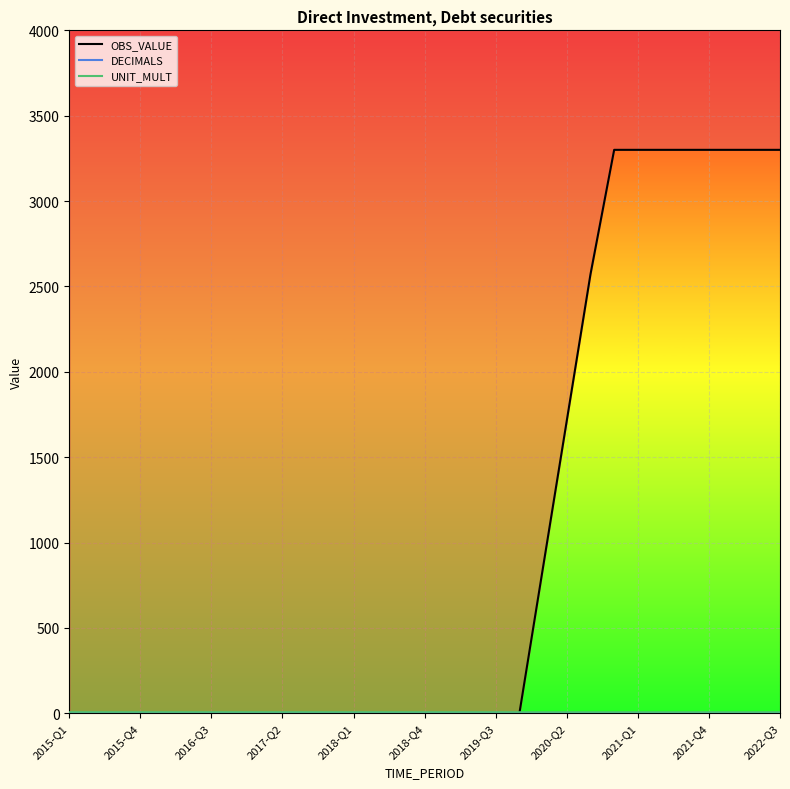

How many positive values are there?

11